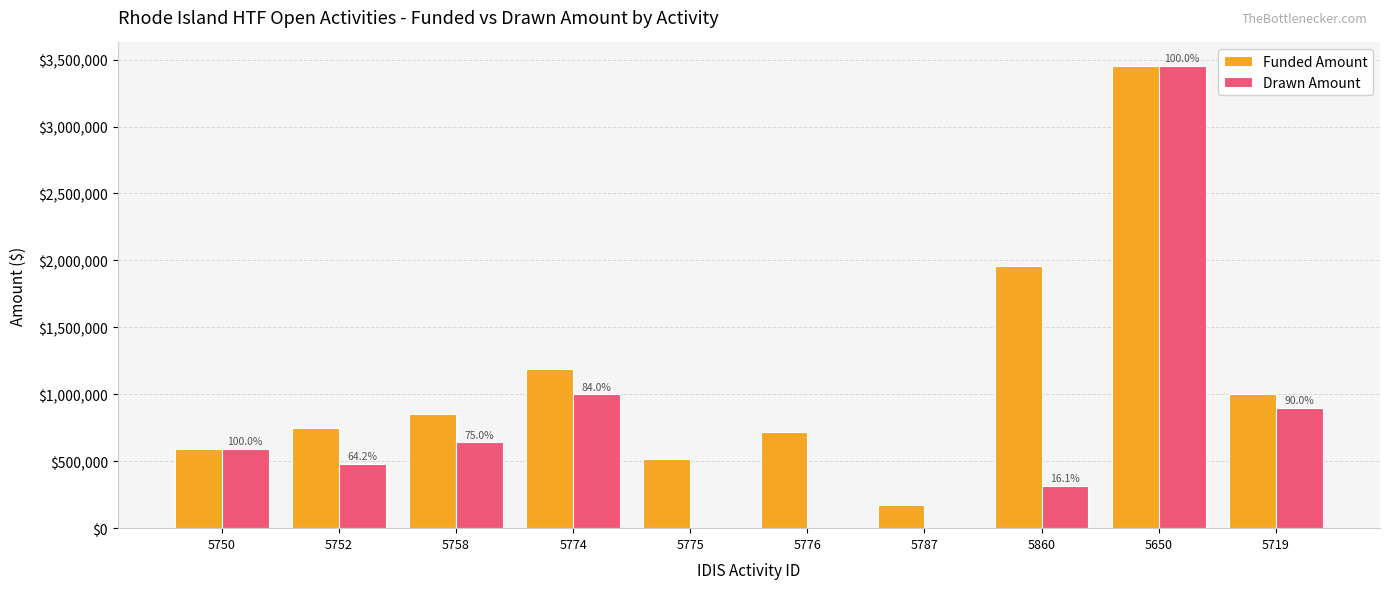

How many categories are shown in the chart?

10